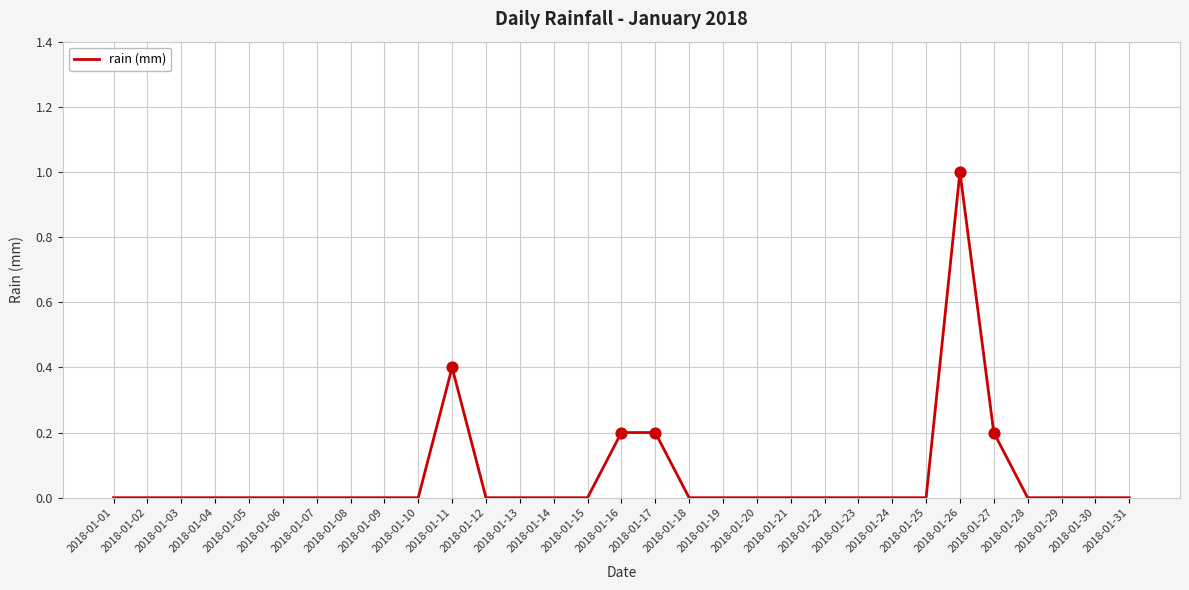

What is the change in value from 2018-01-15 to 2018-01-17?

+0.2